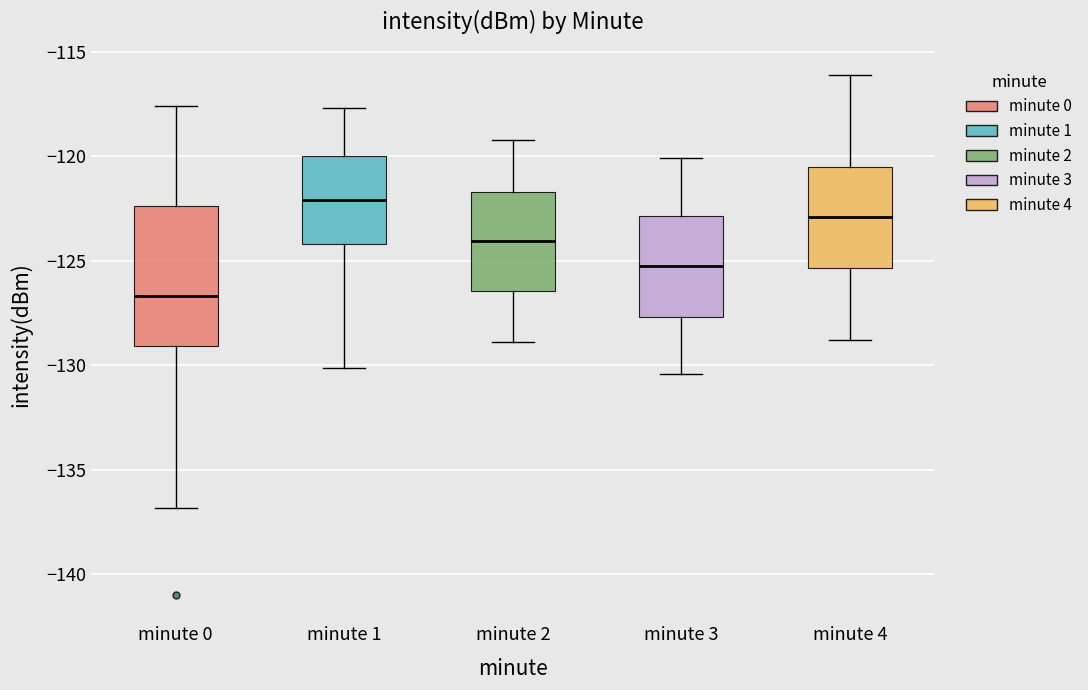

Which box's median line is the lowest?

minute 0